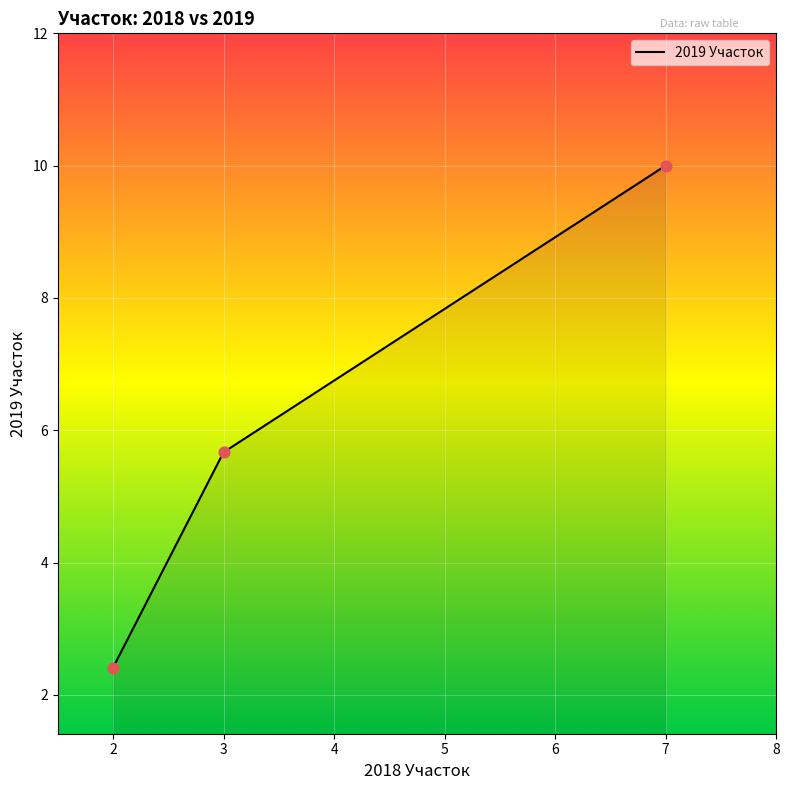

What is the ratio of the value at 2 to the value at 3?

0.4